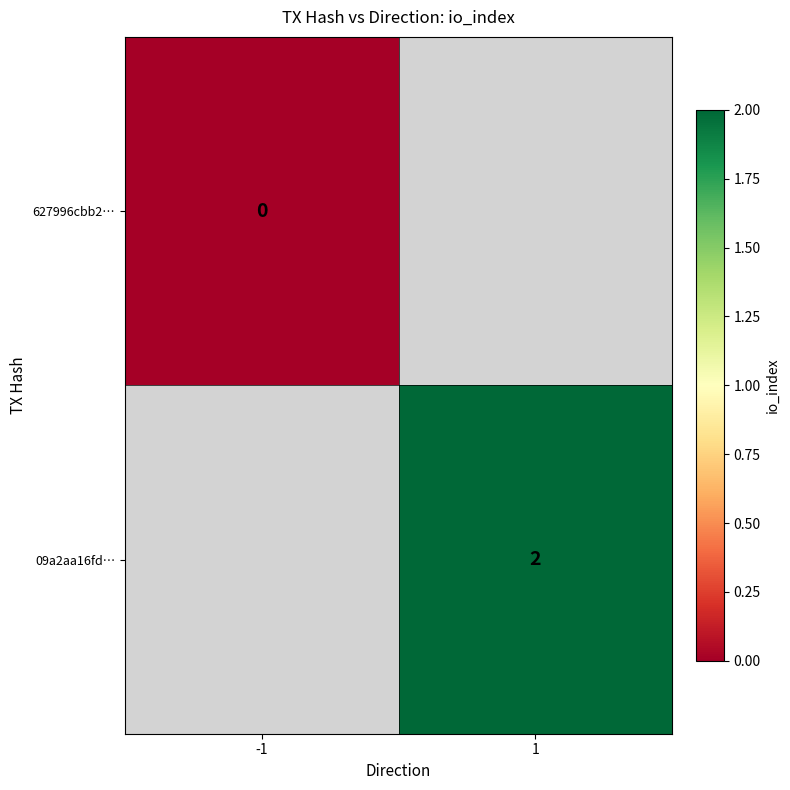

At which category does the chart reach its minimum across all series?

-1